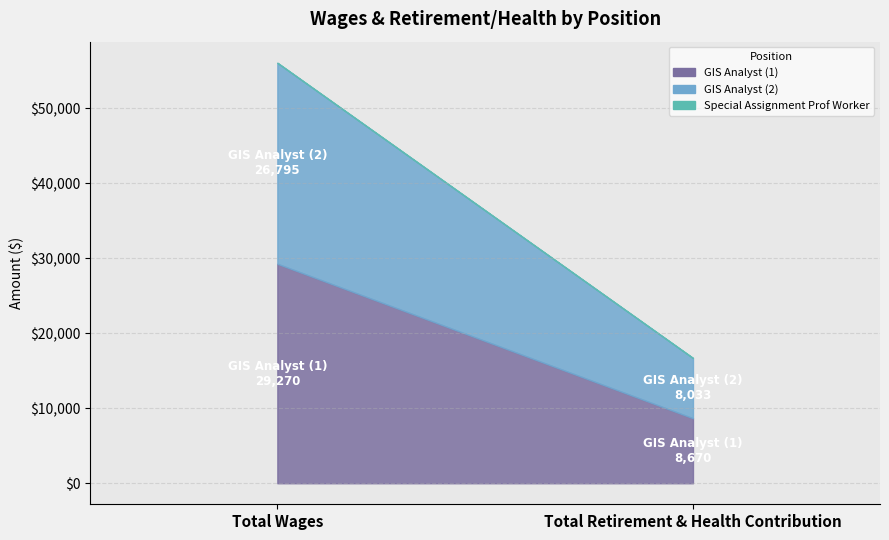

Reading right to left, transcribe all the data shown in this chart.

GIS Analyst (1): 8670	29270
GIS Analyst (2): 8033	26795
Special Assignment Prof Worker: 0	22